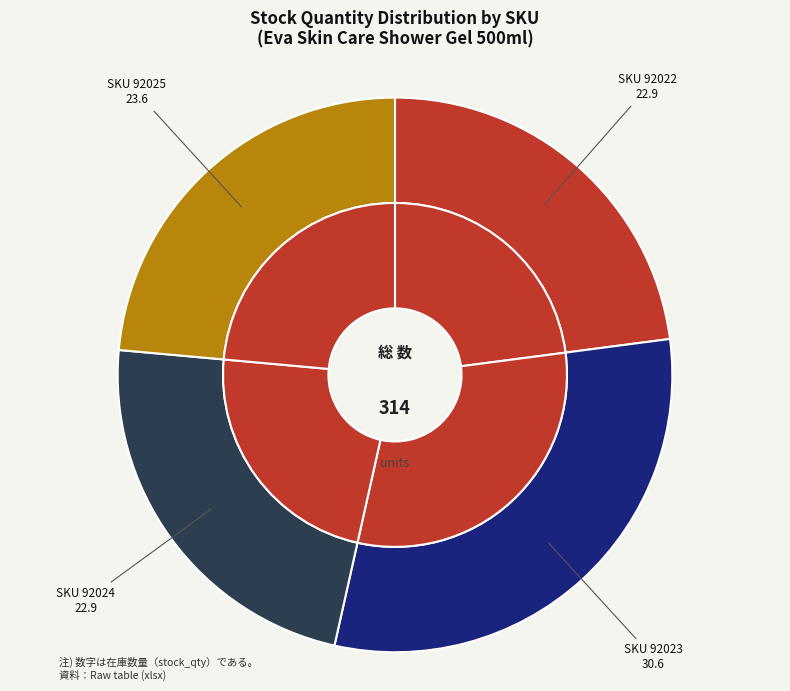

To the nearest percent, what percentage of the pie is 92024?

23%